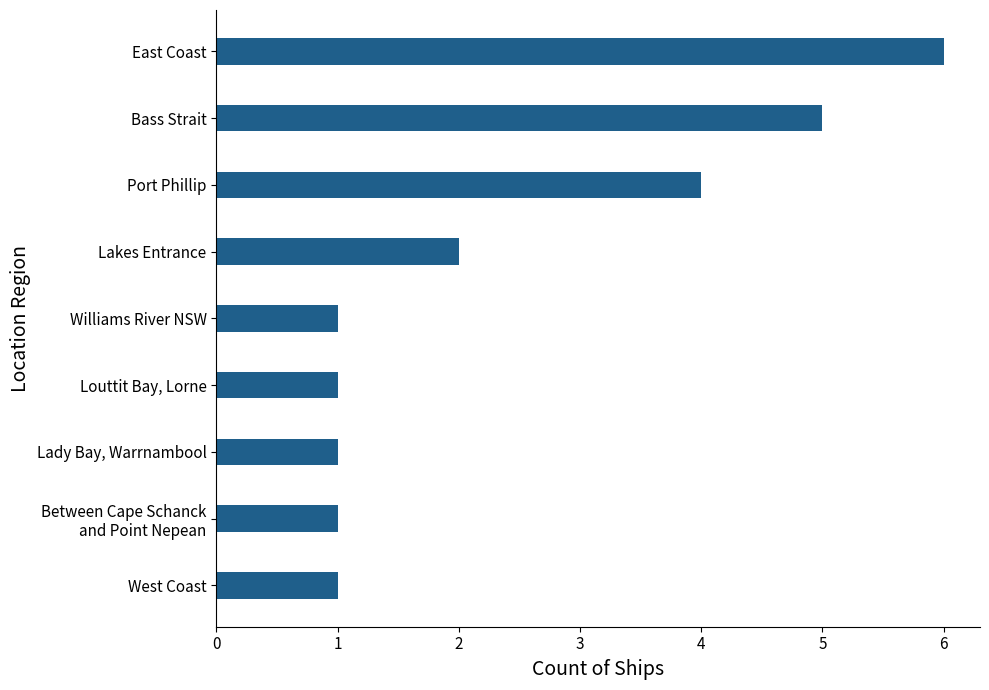

Which has a higher value, Port Phillip or Lakes Entrance?

Port Phillip